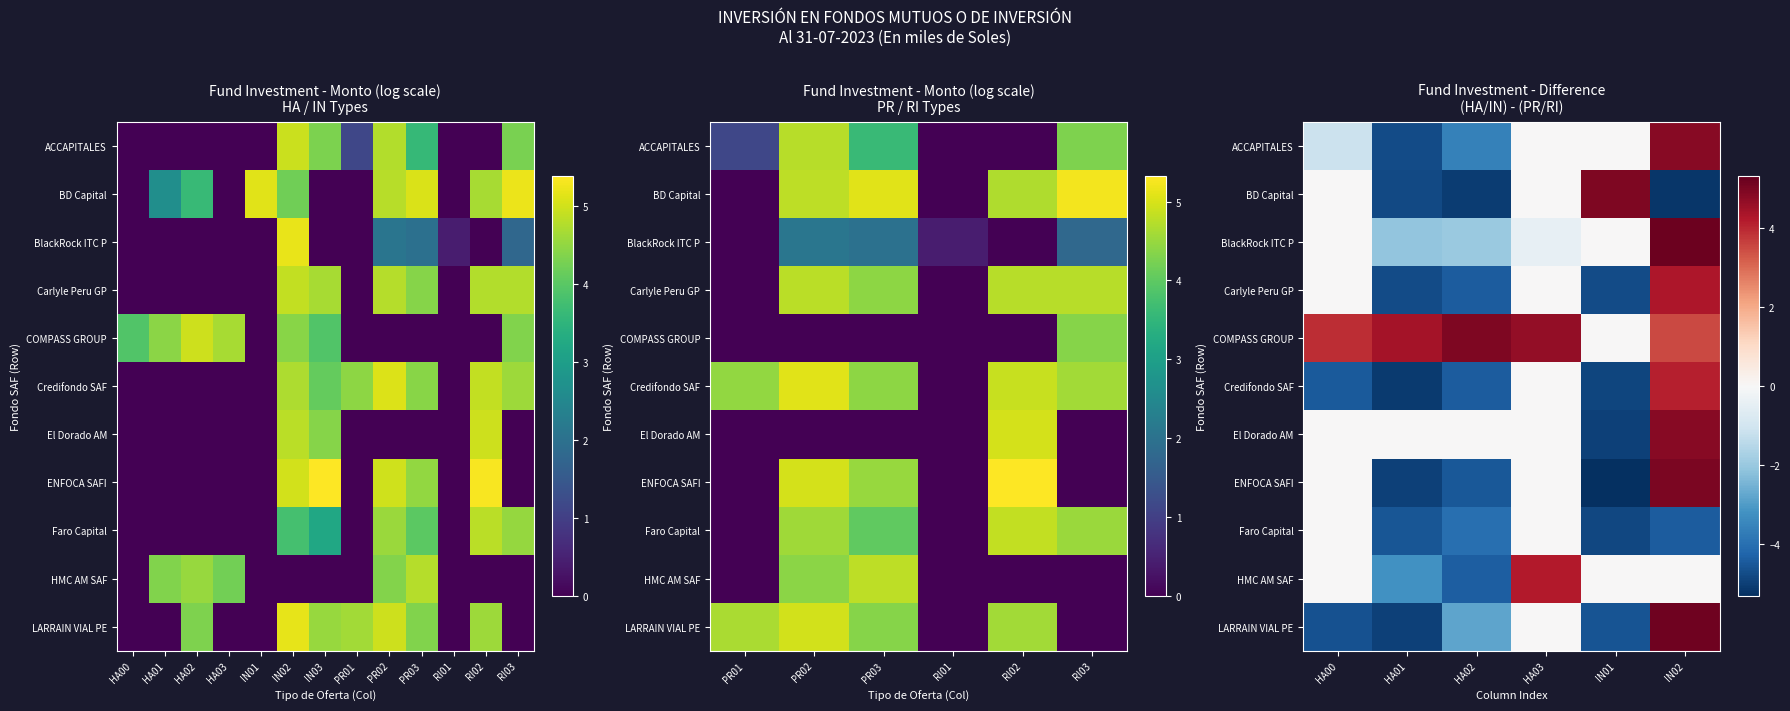

Which category has the highest value in the BlackRock ITC P series?

IN02